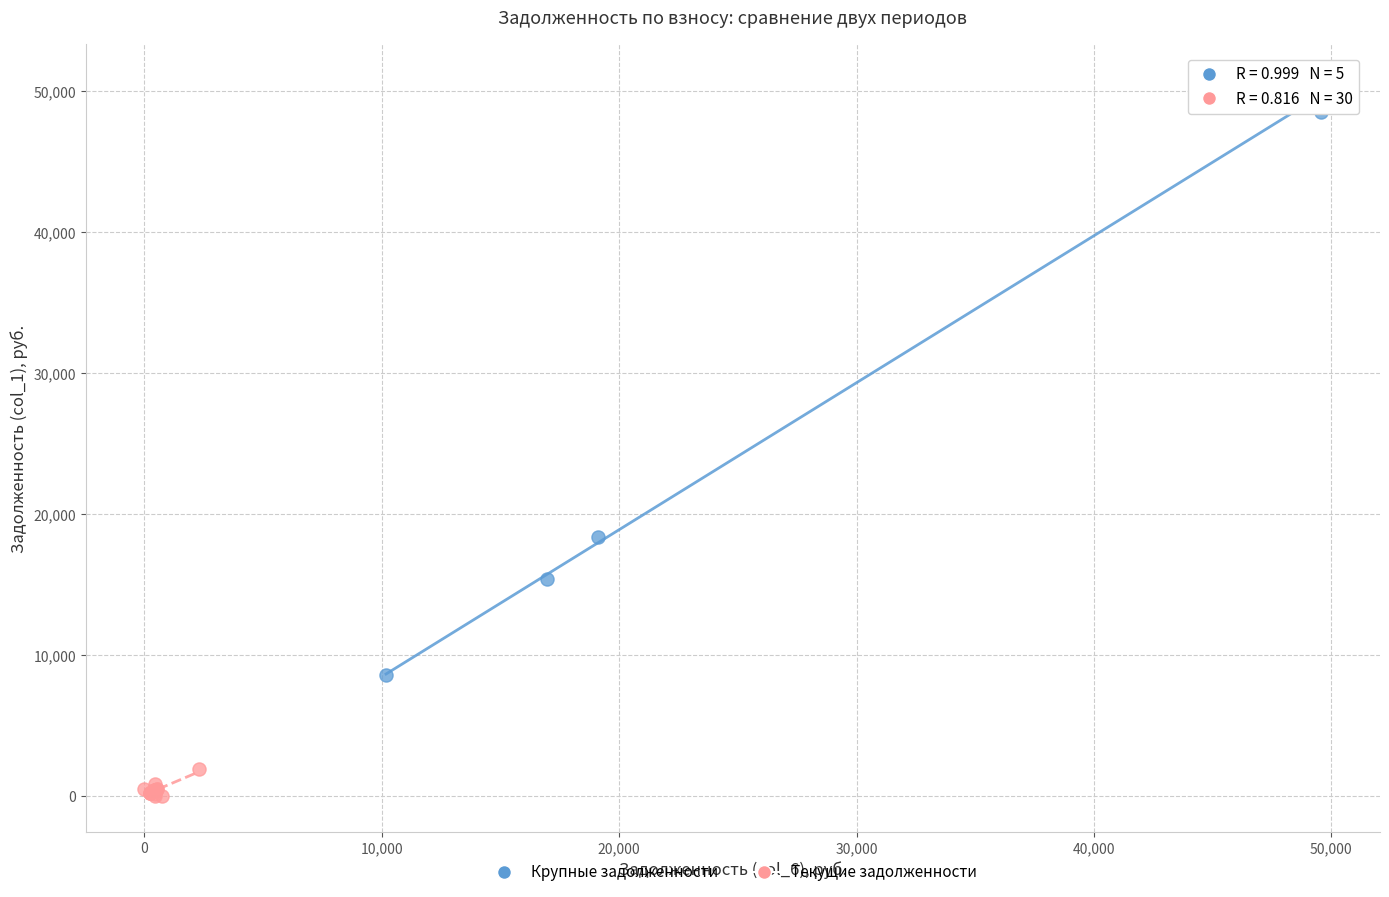

Which series reaches the maximum Y coordinate?

Крупные задолженности